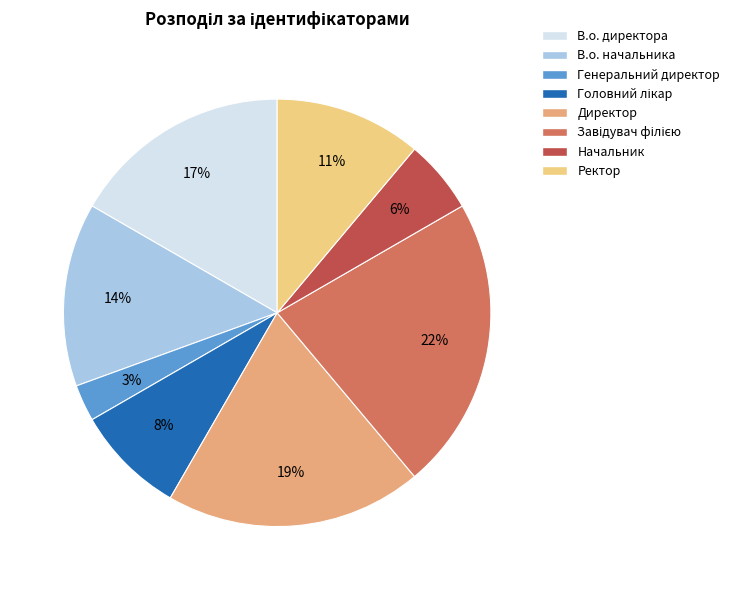

To the nearest percent, what is the combined percentage of В.о. директора and В.о. начальника?

31%